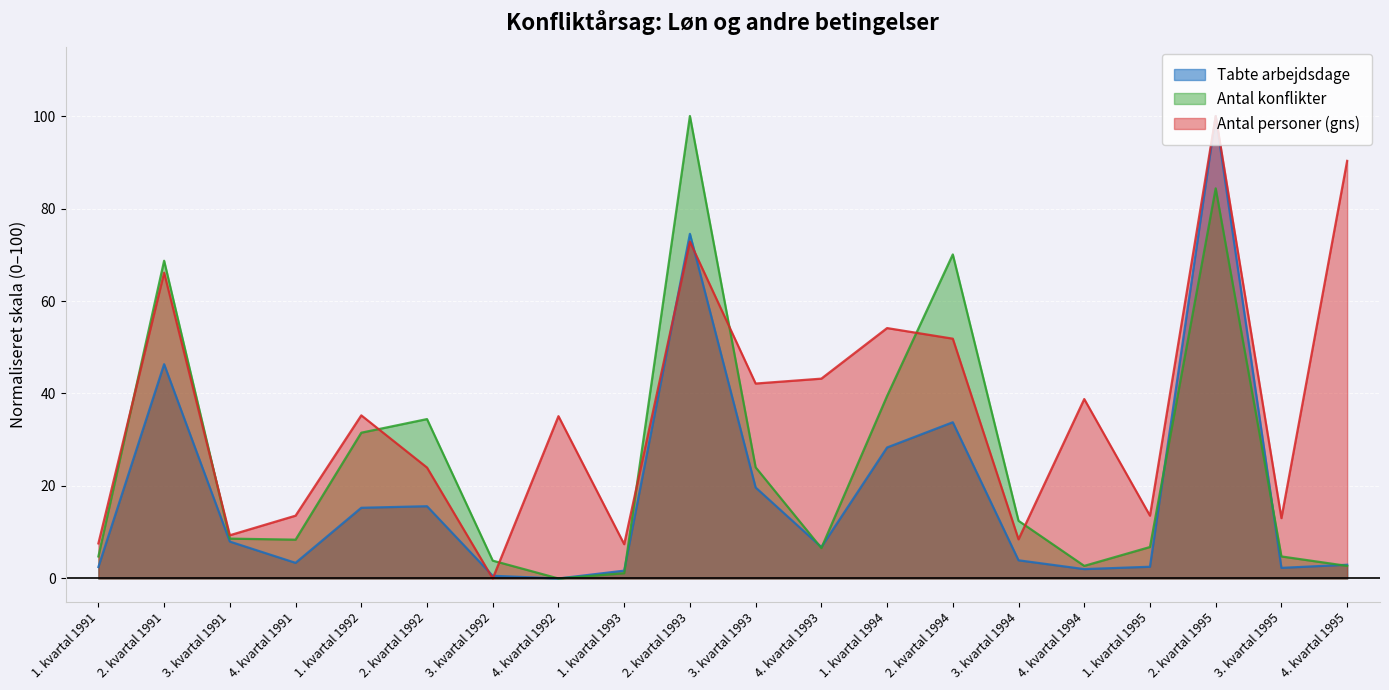

Which series has the largest total across all categories?

Antal personer (gns)